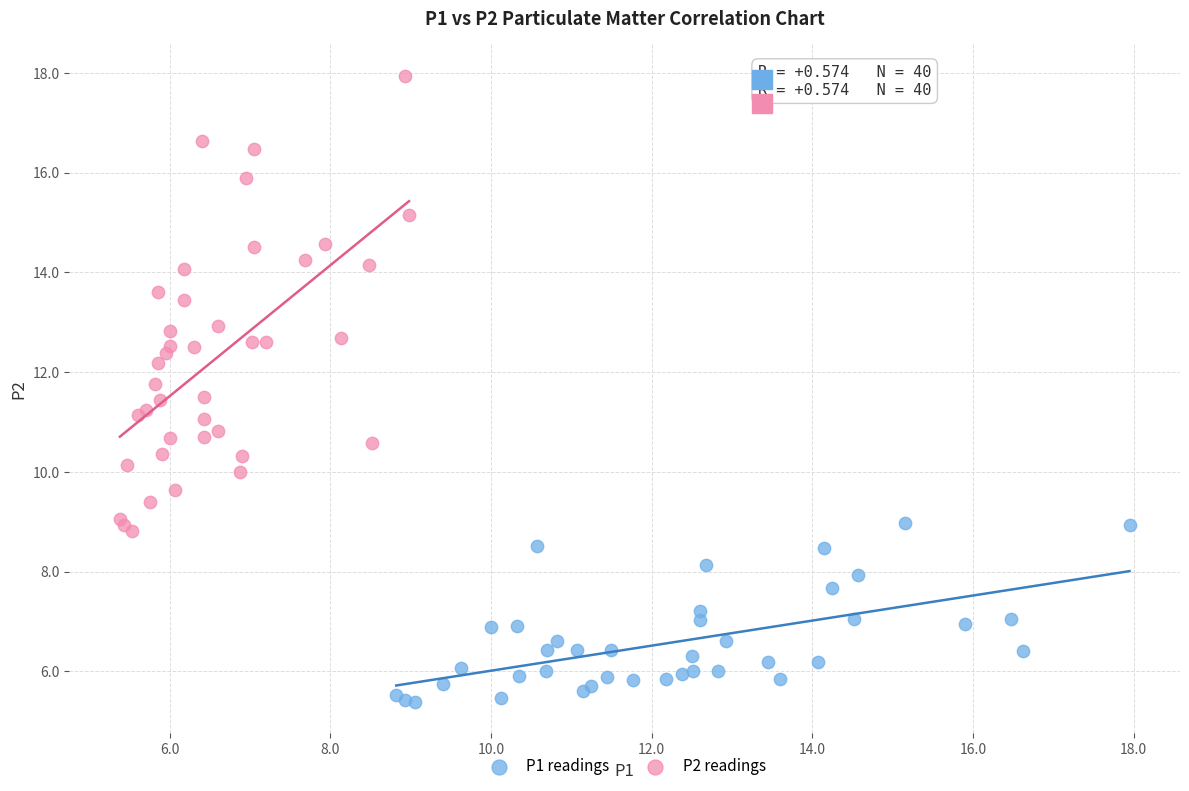

Which series reaches the maximum Y coordinate?

P2 readings